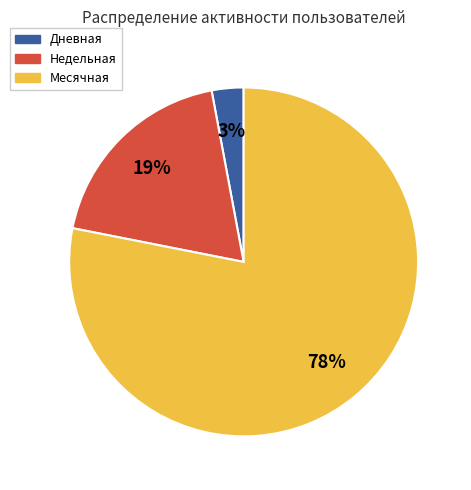

Which category has the biggest portion of the pie?

Месячная